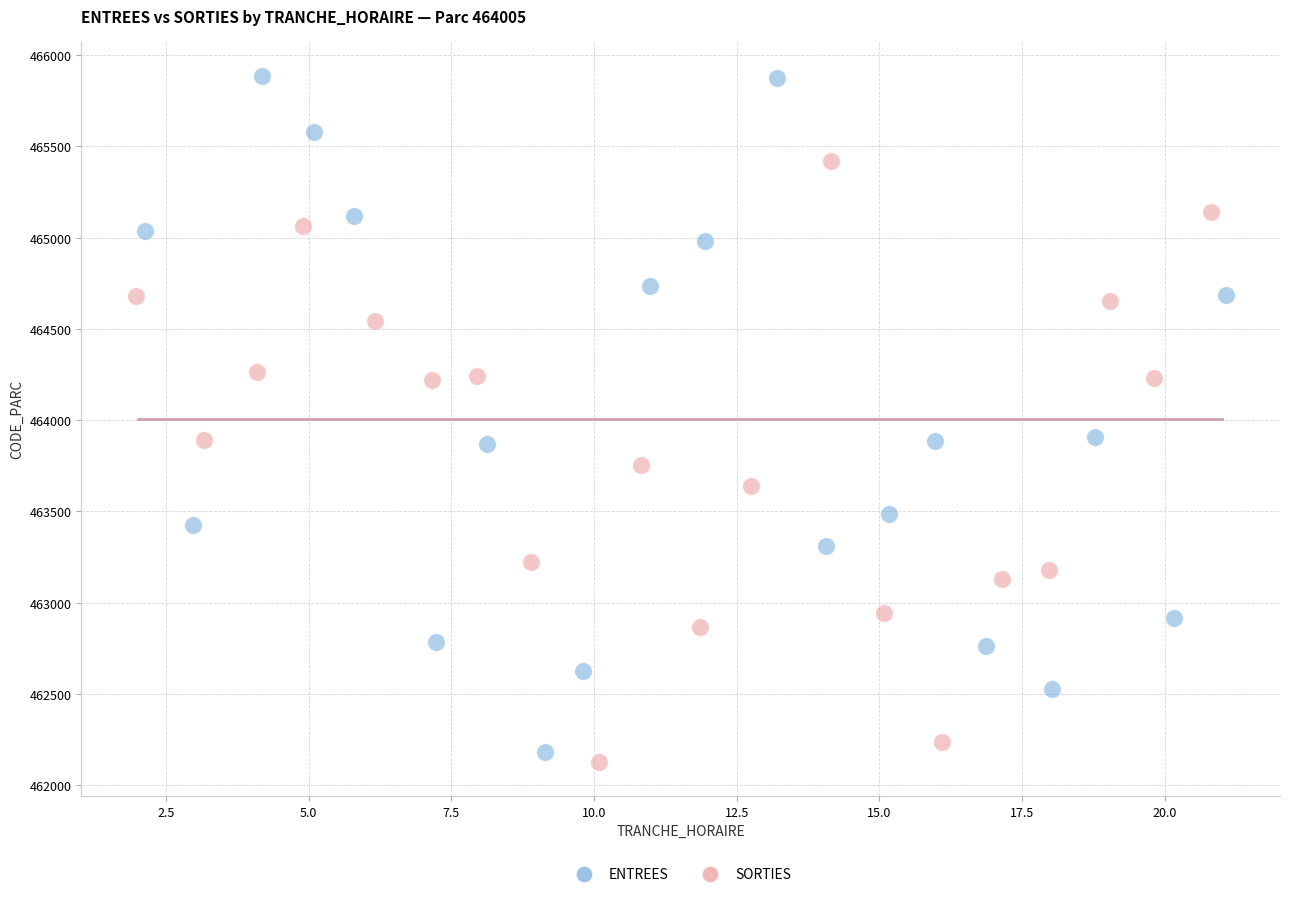

Which series has the largest Y range (max minus min)?

ENTREES